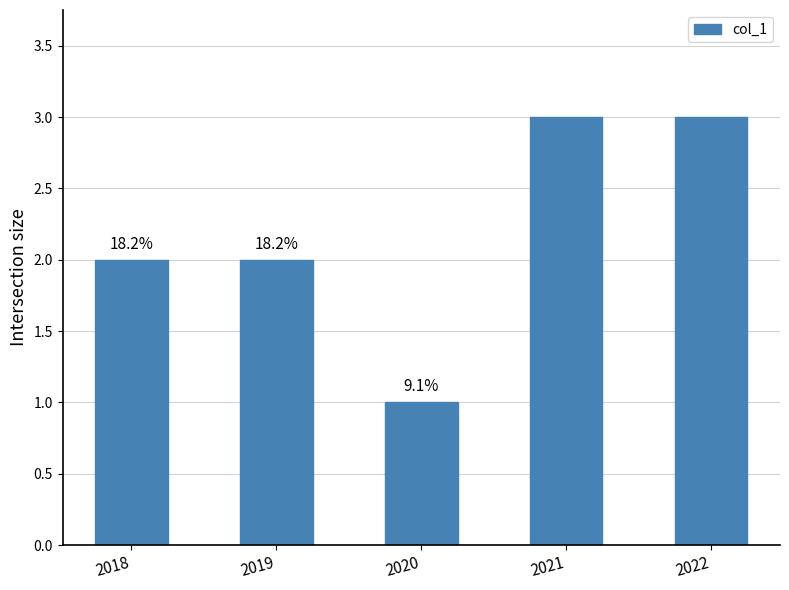

What is the value of the 5th bar from the left?

3